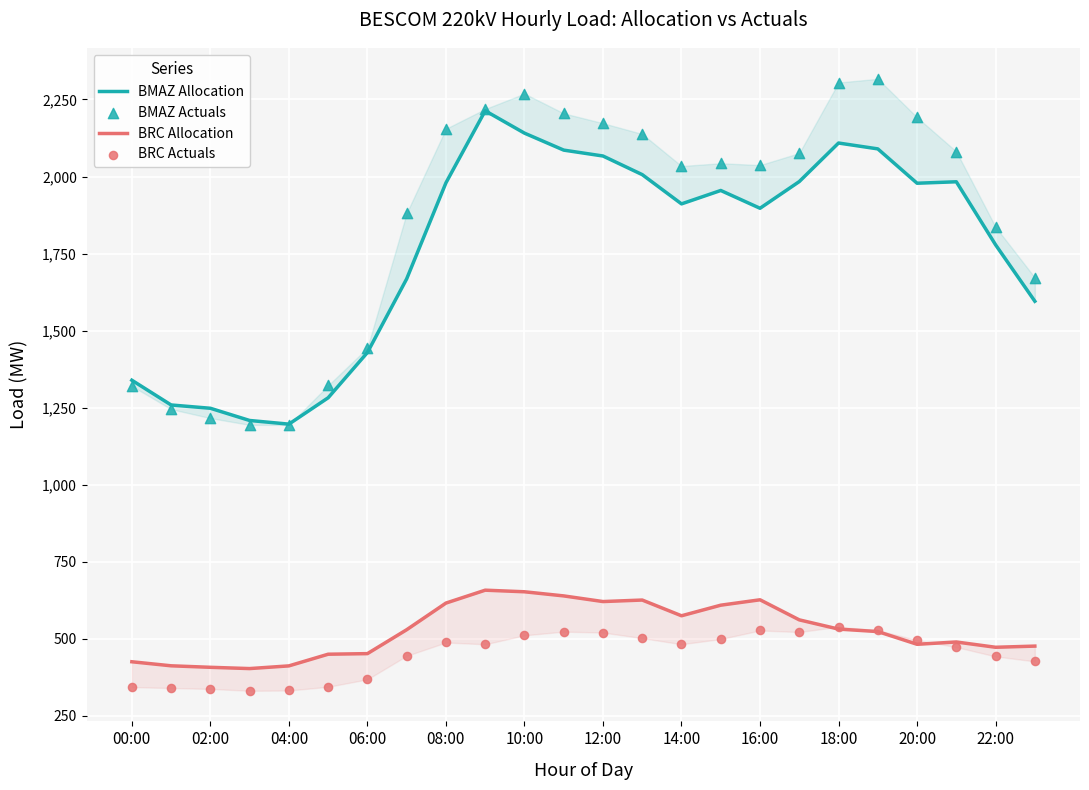

Which series has the largest total across all categories?

BMAZ Actuals